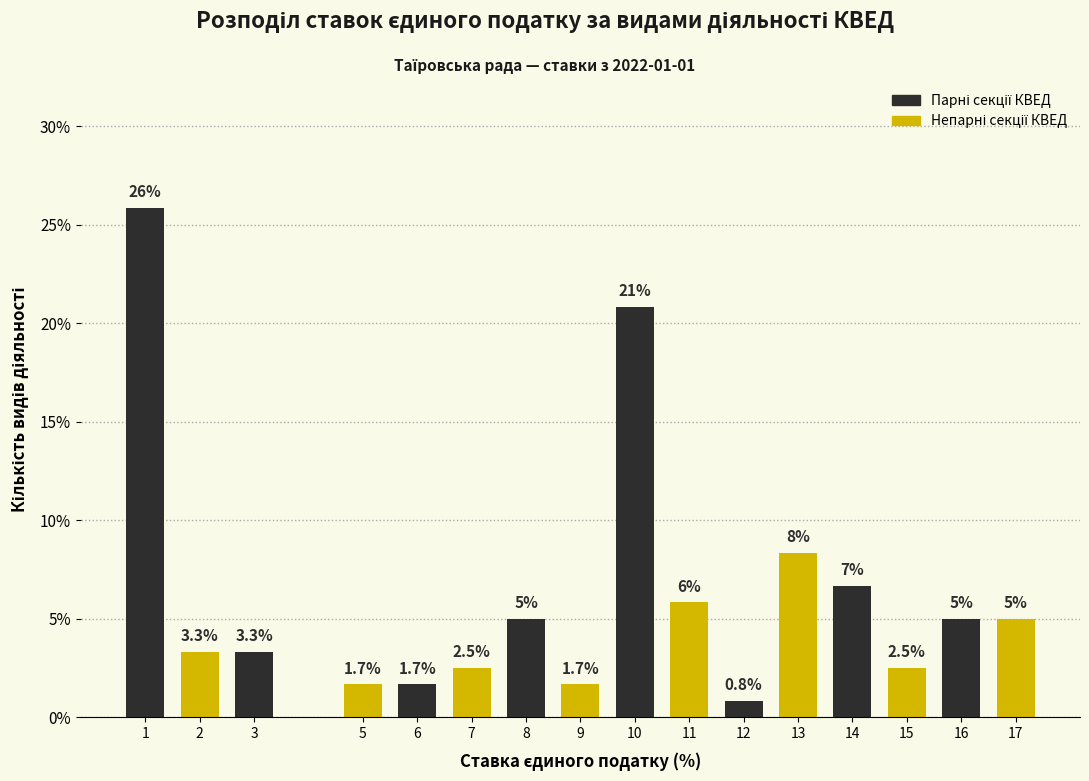

The chart shows a value of 25.8 at 1. True or false?

True